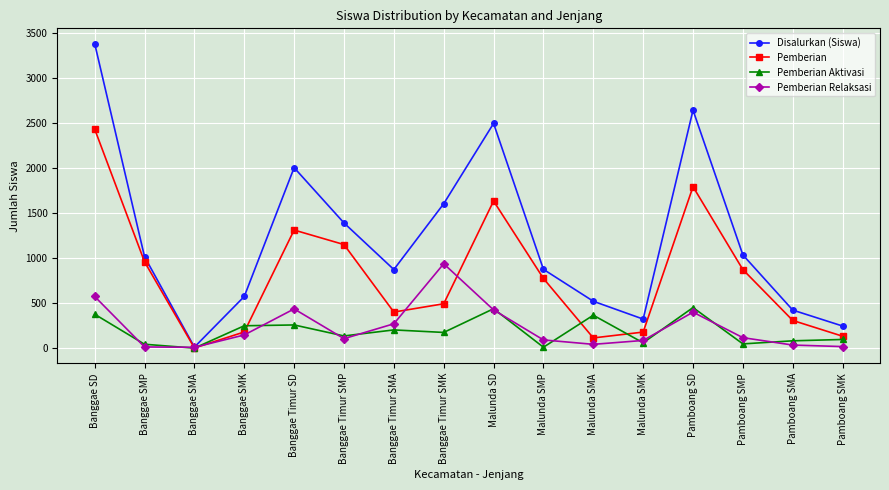

What is the difference between the maximum and second lowest values in the Pemberian series?

2317